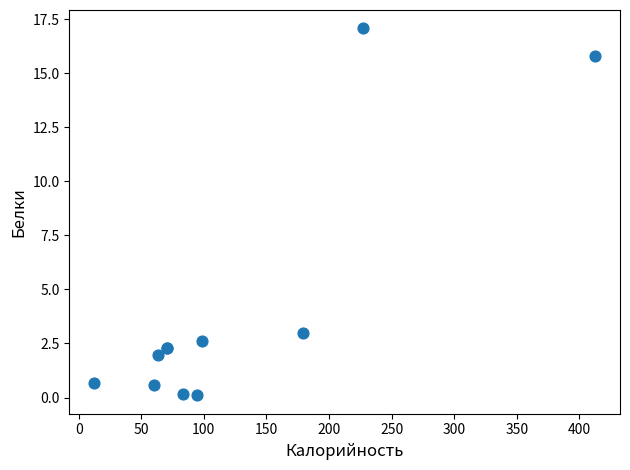

What Y value in the scatter plot is closest to 8?

3.0